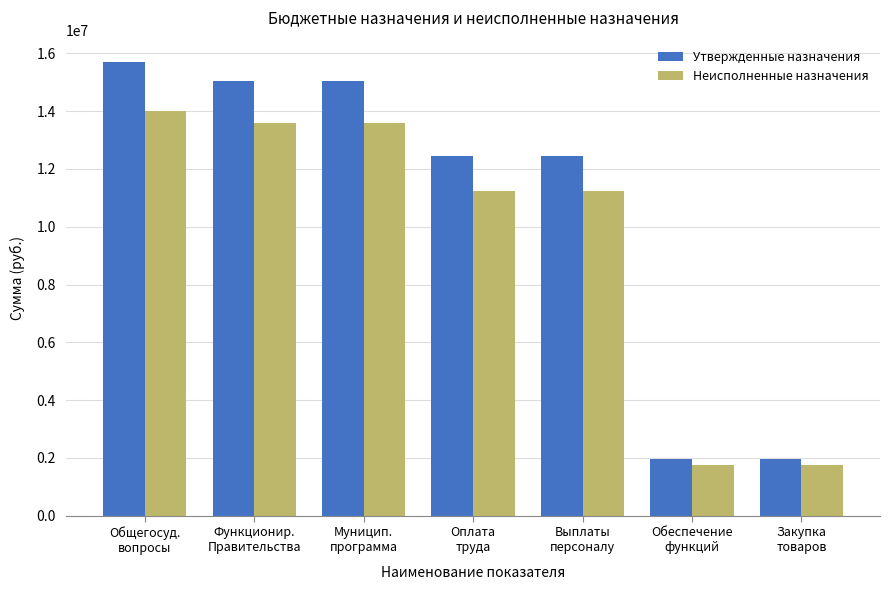

How many groups of bars are there?

7